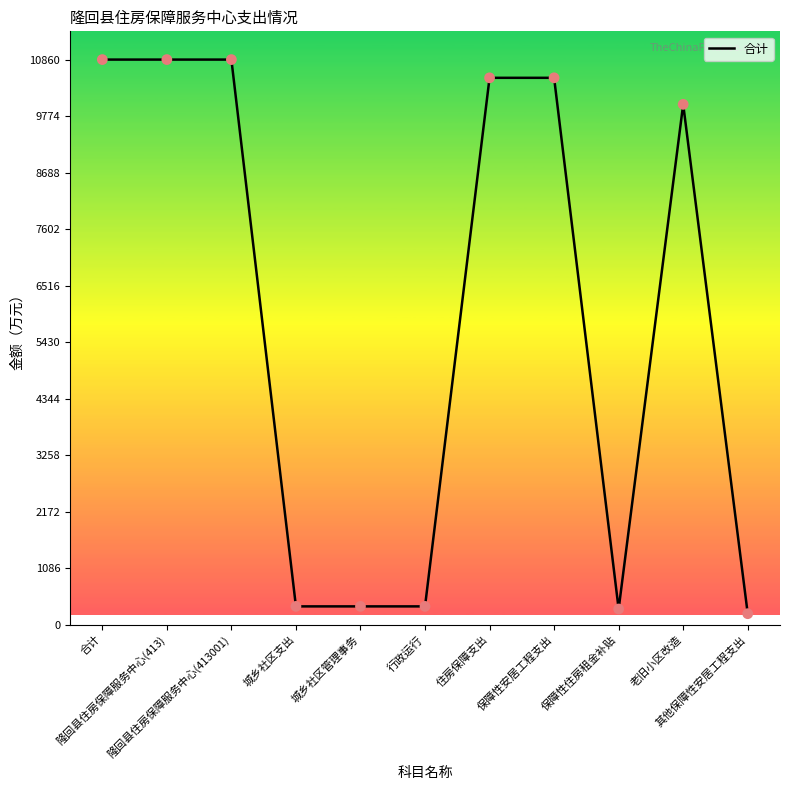

What is the change in value from 城乡社区管理事务 to 保障性住房租金补贴?

-50.5